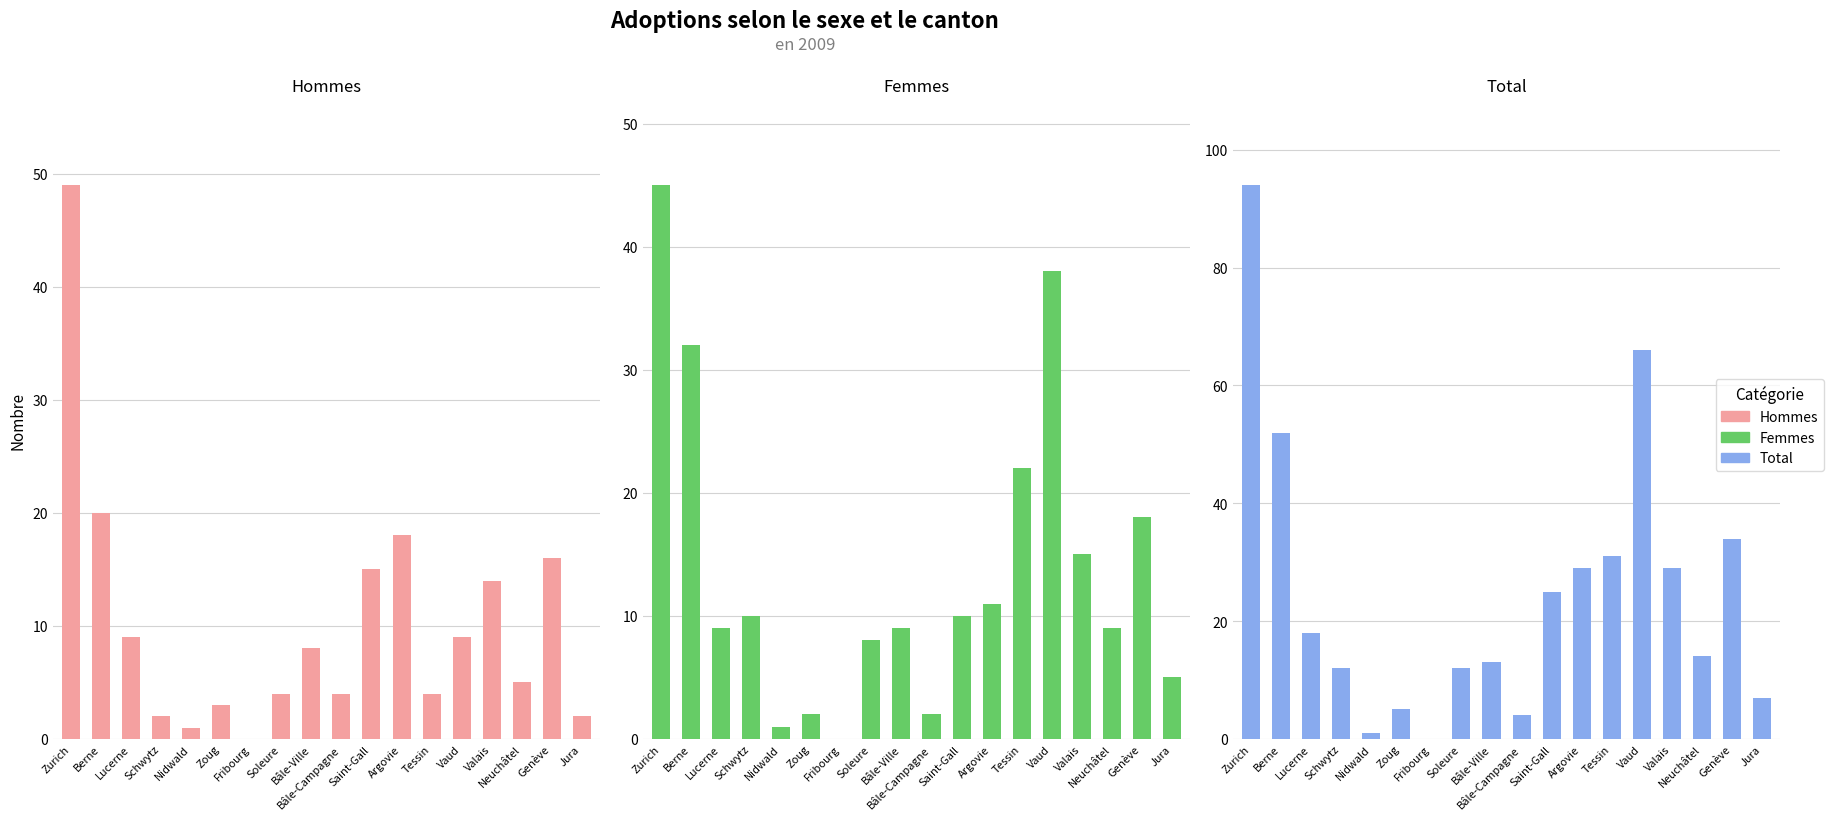

At which category does the chart reach its peak across all series?

Zurich